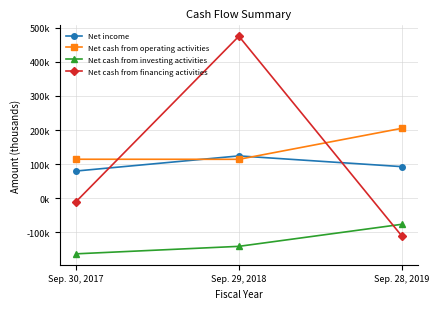

Reading right to left, transcribe all the data shown in this chart.

Net income: 92647	124120	79730
Net cash from operating activities: 204974	114112	114309
Net cash from investing activities: -76263	-140882	-162842
Net cash from financing activities: -110765	474783	-10392